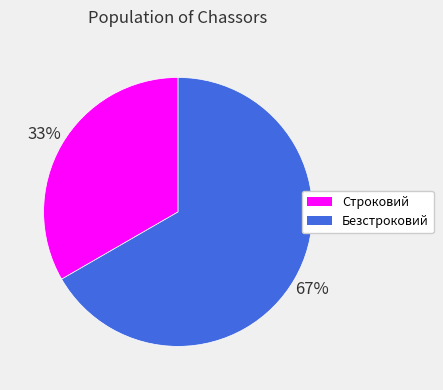

Is the sum of Безстроковий and Строковий greater than half?

Yes